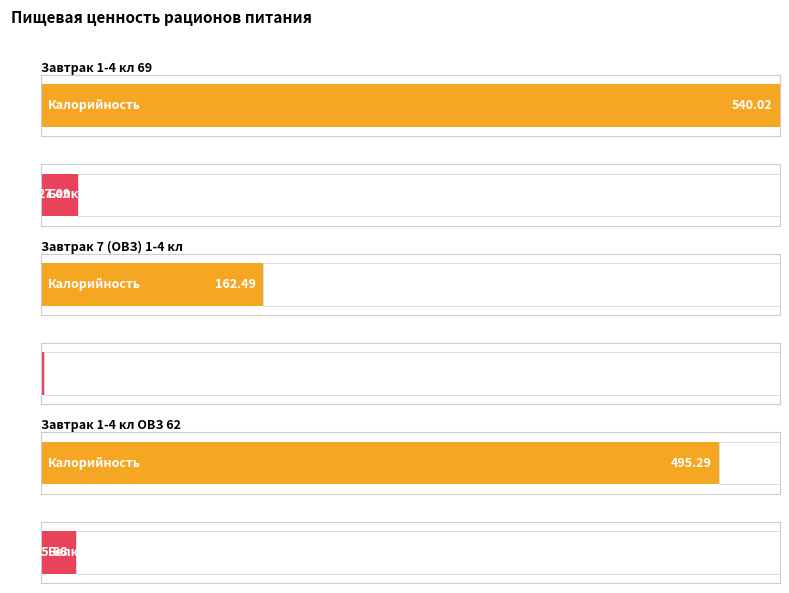

What is the label of the 3rd bar from the left?

Завтрак 1-4 кл ОВЗ 62